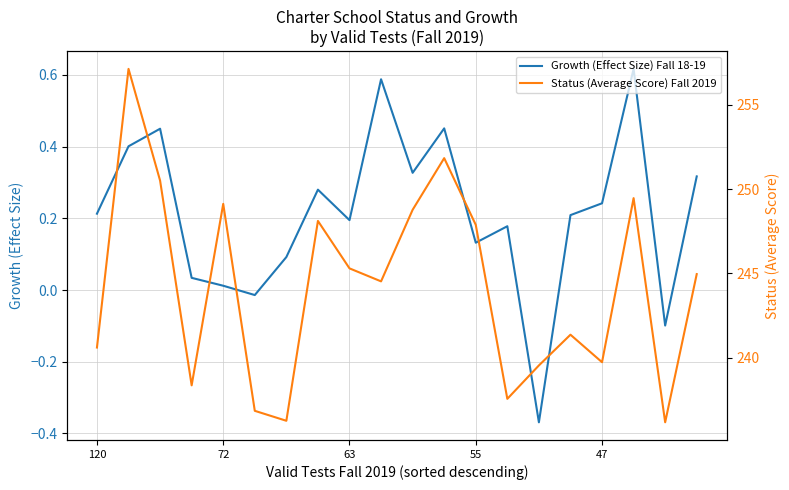

True or false: Growth (Effect Size) Fall 18-19 has more than 1 points higher than both neighbors.

True